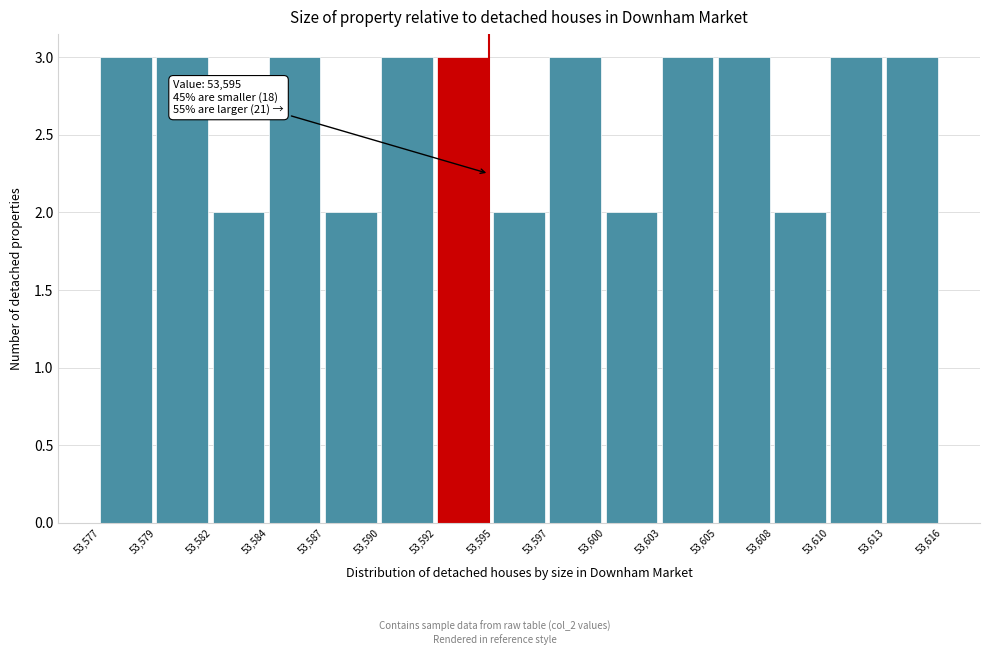

Reading left to right, list all the values displayed in this chart.

53,577=3	53,579=3	53,582=2	53,584=3	53,587=2	53,590=3	53,592=3	53,595=2	53,597=3	53,600=2	53,603=3	53,605=3	53,608=2	53,610=3	53,613=3